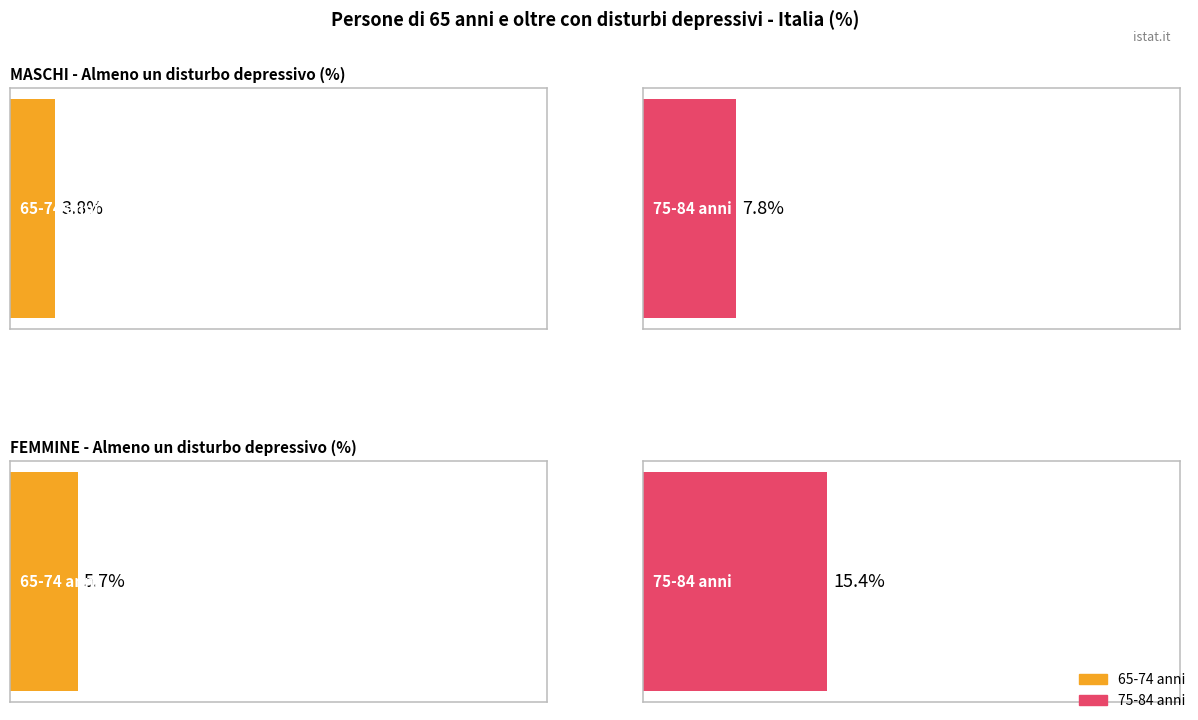

Where is Almeno un disturbo depressivo - MASCHI nearest to the value 12?

75-84